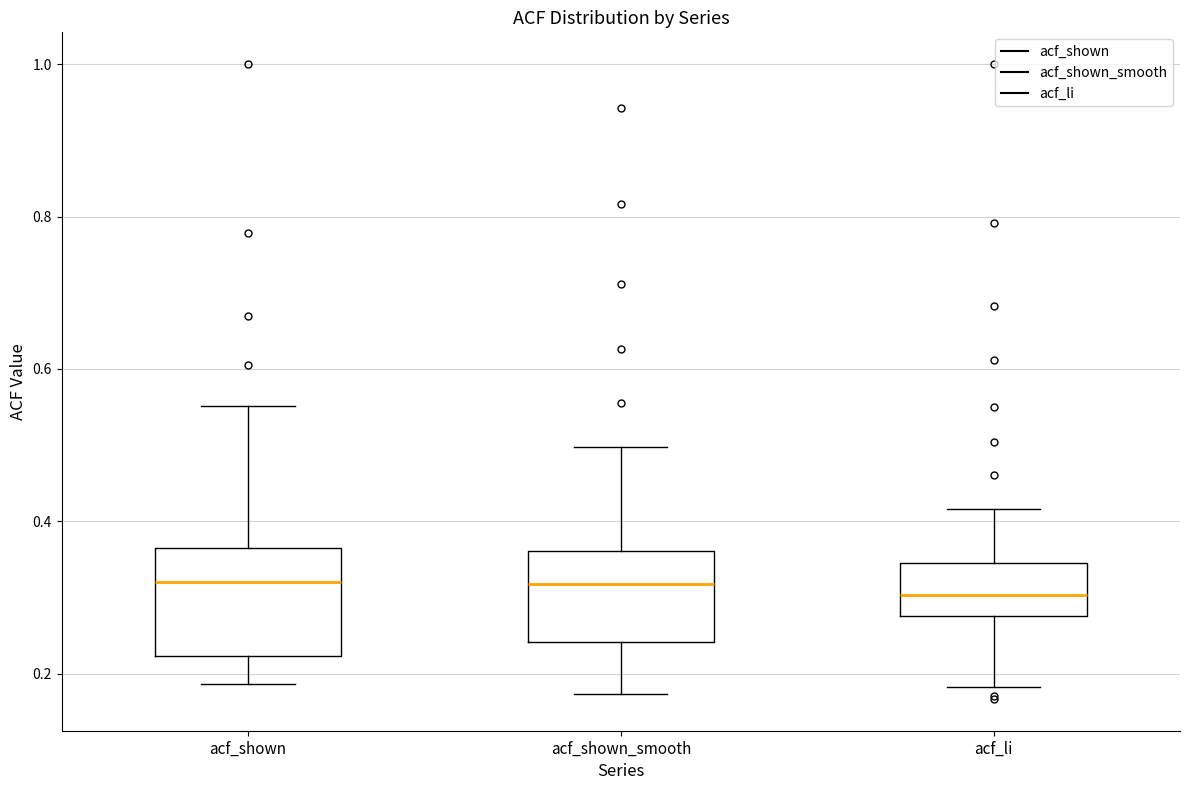

Where does the upper whisker of the box for acf_shown end on the y-axis? The values are not printed on the chart, so give them approximately, as read against the axis.

0.56